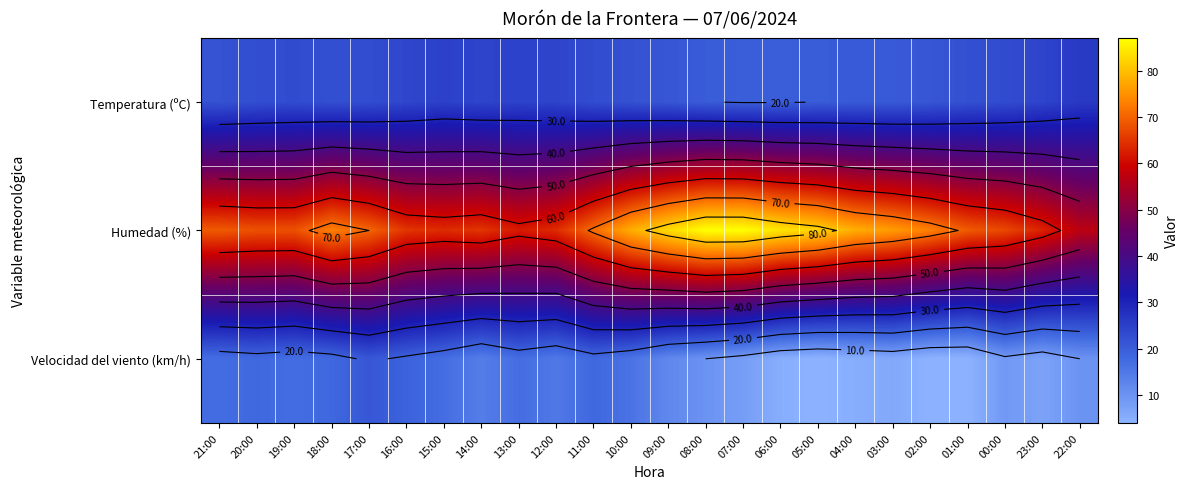

At which category does the chart reach its minimum across all series?

05:00